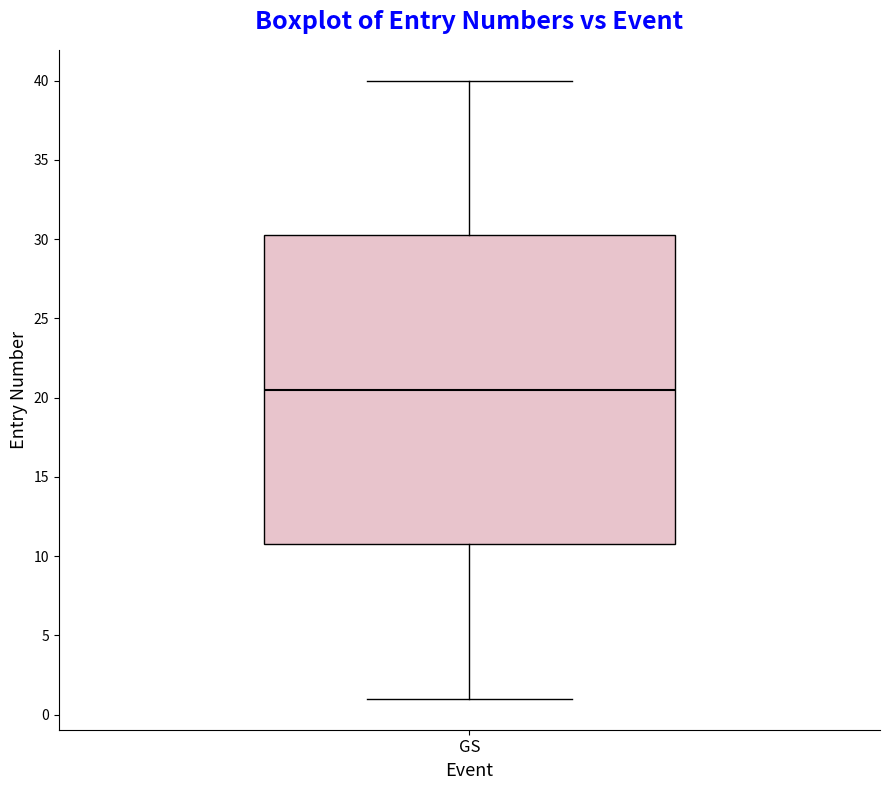

Where is the upper edge of the box for GS on the y-axis? The values are not printed on the chart, so give them approximately, as read against the axis.

30.5